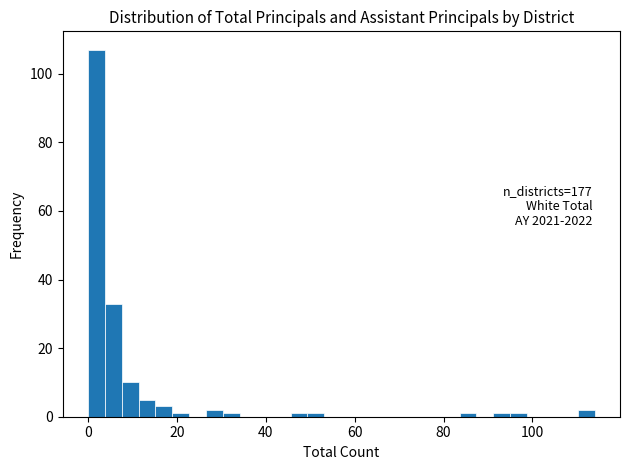

Read against the x-axis, roughly where is the centre of the tallest bar?

2